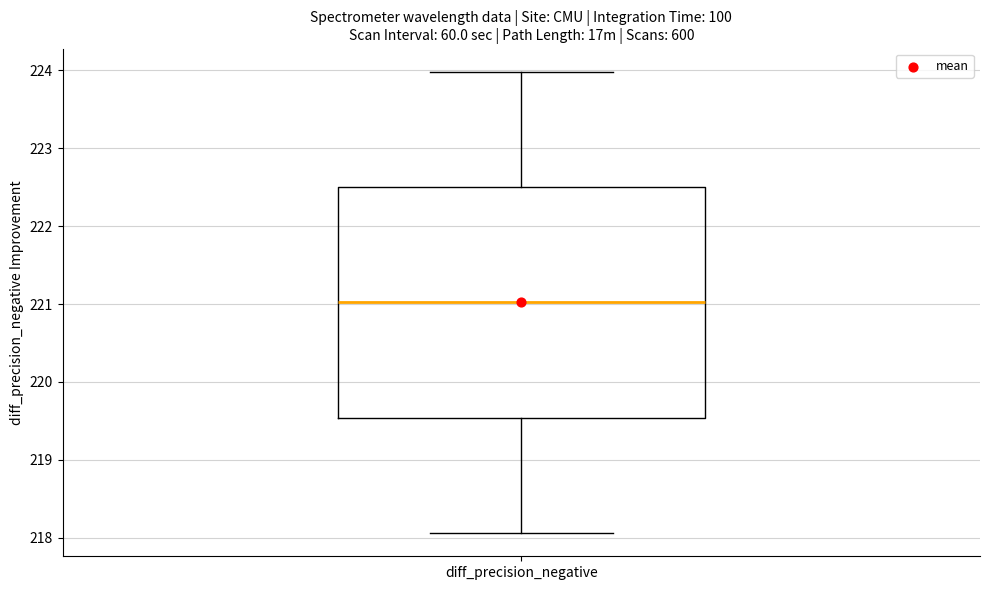

Transcribe this box plot: give where the median line is, the range the box spans, and where the two whiskers end, as read against the y-axis. The values are not printed on the chart, so give them approximately, as read against the axis.

median 221.0, box 219.5 to 222.5, whiskers 218.1 to 224.0